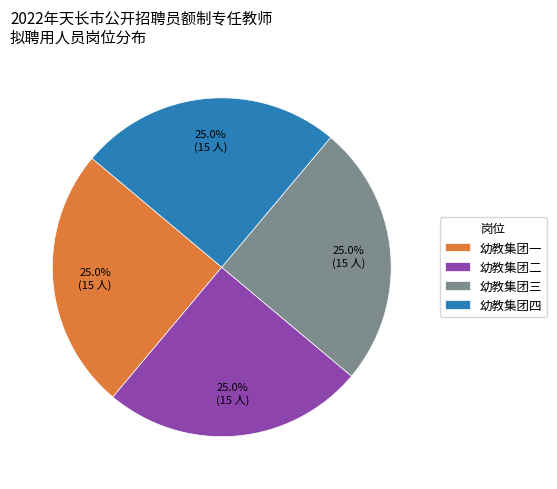

How many slices are in this pie chart?

4